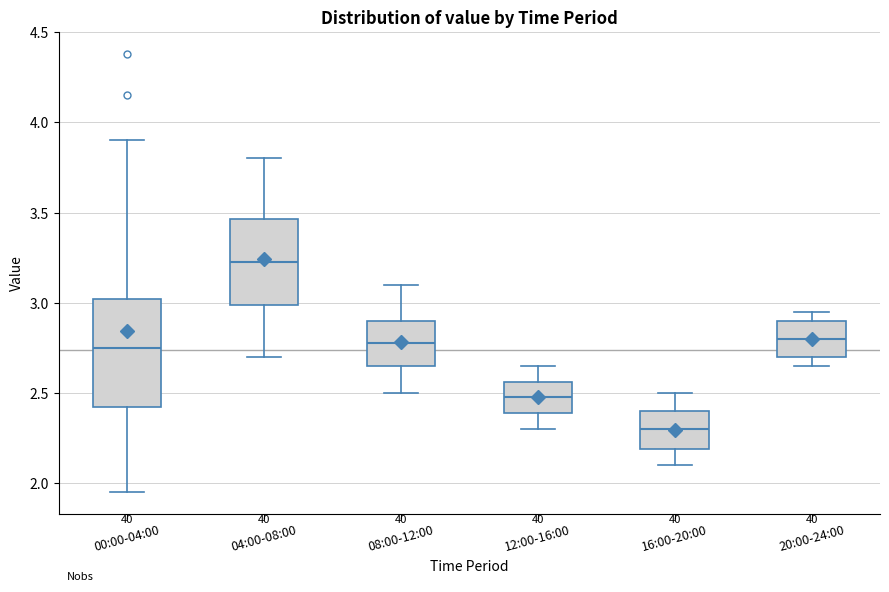

Reading left to right, read every box against the y-axis: the position of its median line, the range the box covers, and the ends of its whiskers. The values are not printed on the chart, so give them approximately, as read against the axis.

00:00-04:00: median 2.75, box 2.45 to 3.00, whiskers 1.95 to 3.90
04:00-08:00: median 3.25, box 3.00 to 3.45, whiskers 2.70 to 3.80
08:00-12:00: median 2.80, box 2.65 to 2.90, whiskers 2.50 to 3.10
12:00-16:00: median 2.50, box 2.40 to 2.55, whiskers 2.30 to 2.65
16:00-20:00: median 2.30, box 2.20 to 2.40, whiskers 2.10 to 2.50
20:00-24:00: median 2.80, box 2.70 to 2.90, whiskers 2.65 to 2.95